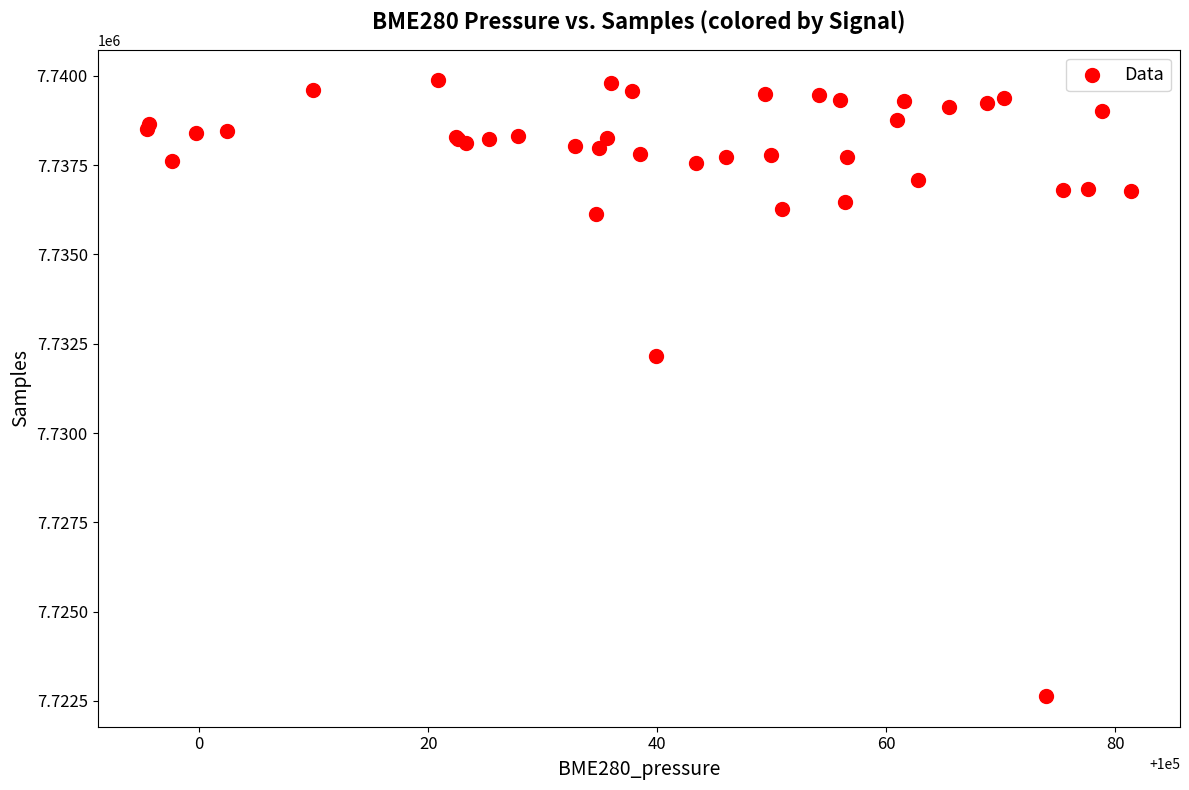

What Y value in the scatter plot is closest to 7731254?

7732154